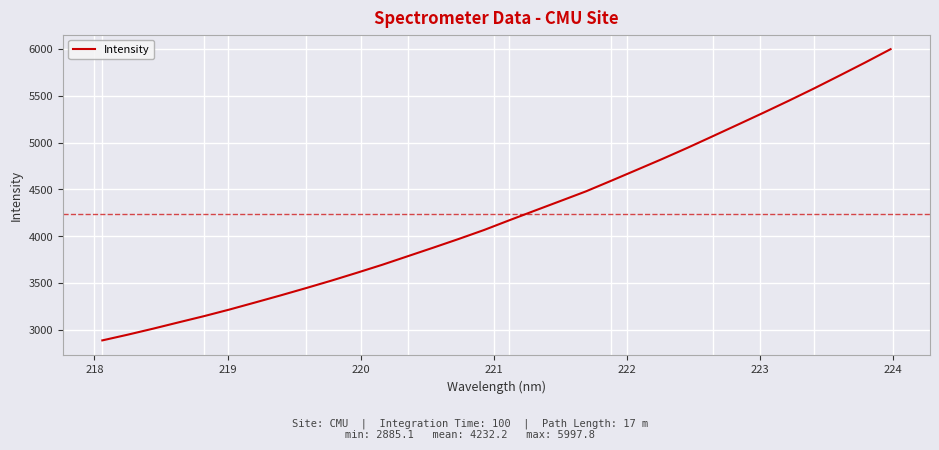

What is the sum of all values?

135431.8